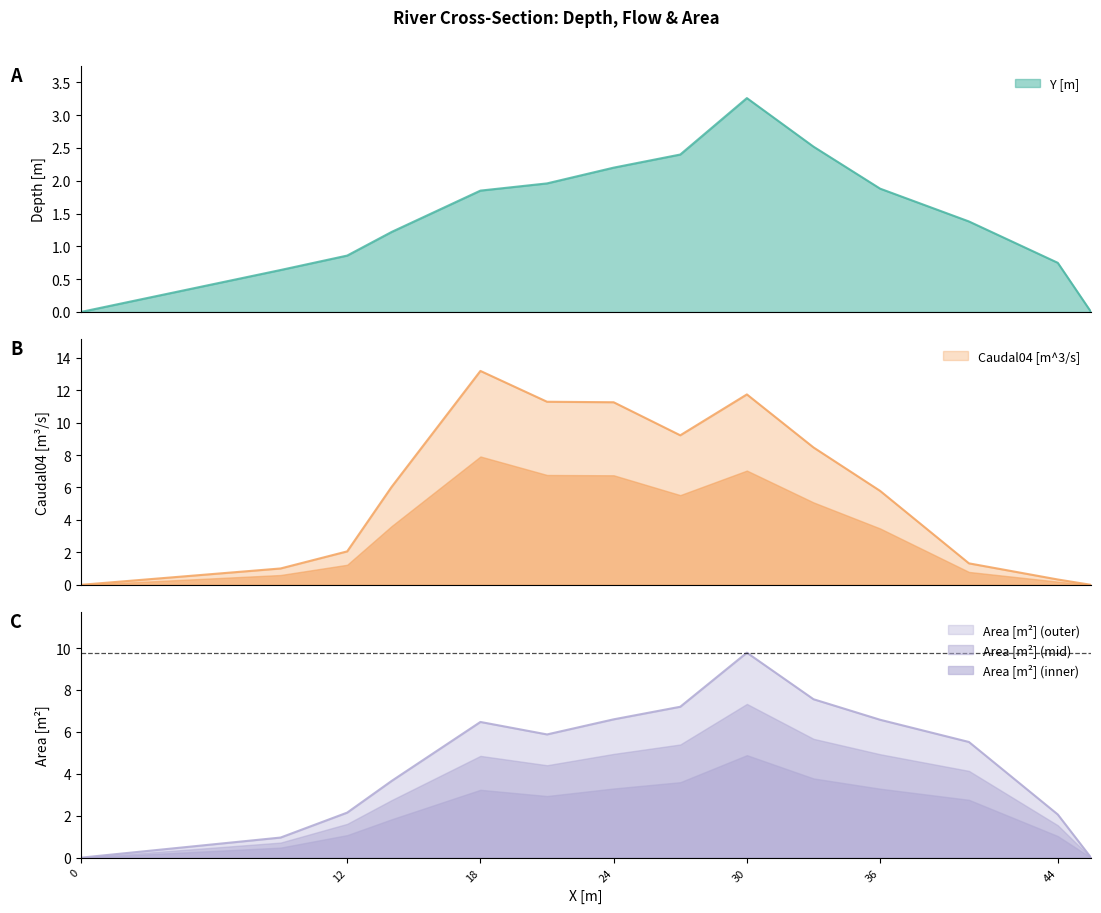

Reading left to right, what are all the values shown in this chart?

Y [m]: 0.0	0.6	0.9	1.2	1.9	2.0	2.2	2.4	3.3	2.5	1.9	1.4	0.8	0.0
Caudal04 [m^3/s]: 0.0	1.0	2.1	6.0	13.2	11.3	11.3	9.2	11.7	8.5	5.8	1.3	0.3	0.0
Area [m^2]: 0.0	1.0	2.1	3.7	6.5	5.9	6.6	7.2	9.8	7.6	6.6	5.5	2.1	0.0